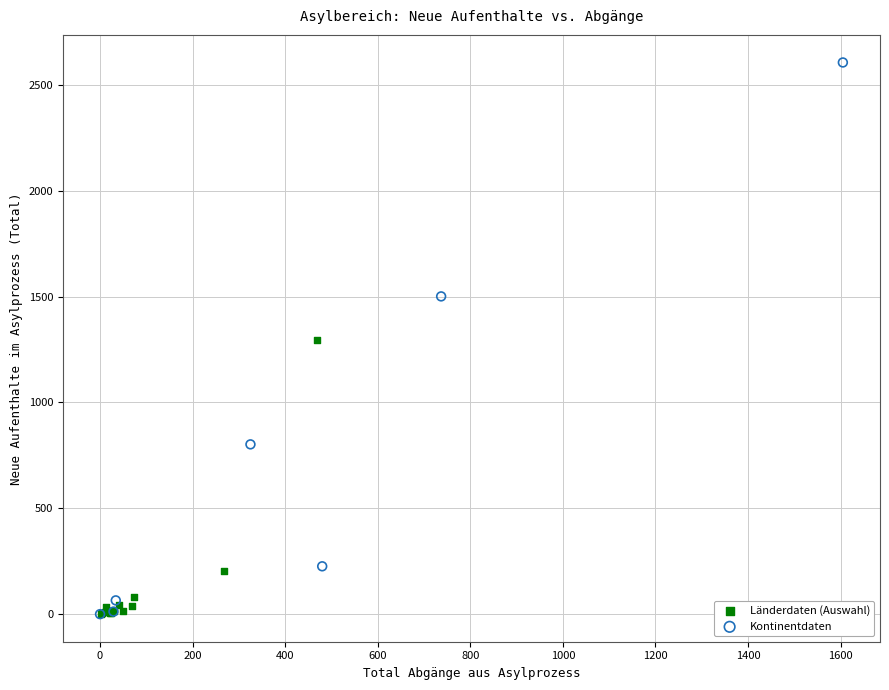

Which series contains the highest Y value?

Kontinentdaten